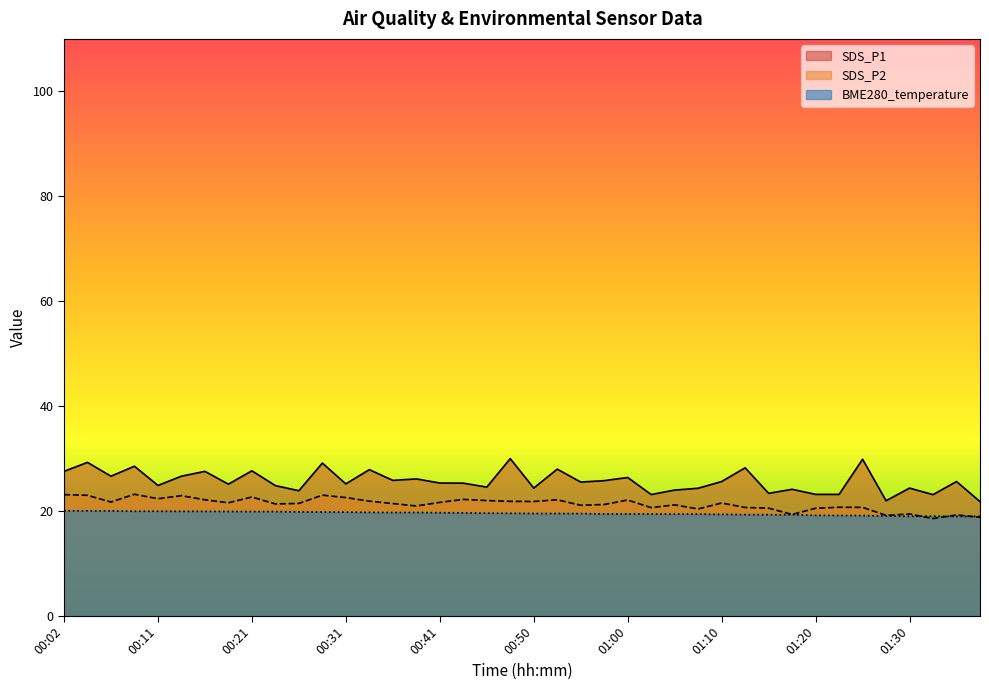

Rank the categories by value from lowest to highest.

01:35, 01:37, 01:30, 01:32, 01:28, 01:25, 01:22, 01:20, 01:15, 01:17, 01:12, 01:10, 01:05, 01:07, 01:00, 01:02, 00:58, 00:55, 00:50, 00:53, 00:48, 00:45, 00:43, 00:41, 00:36, 00:38, 00:33, 00:31, 00:28, 00:26, 00:21, 00:24, 00:19, 00:16, 00:14, 00:09, 00:11, 00:07, 00:04, 00:02